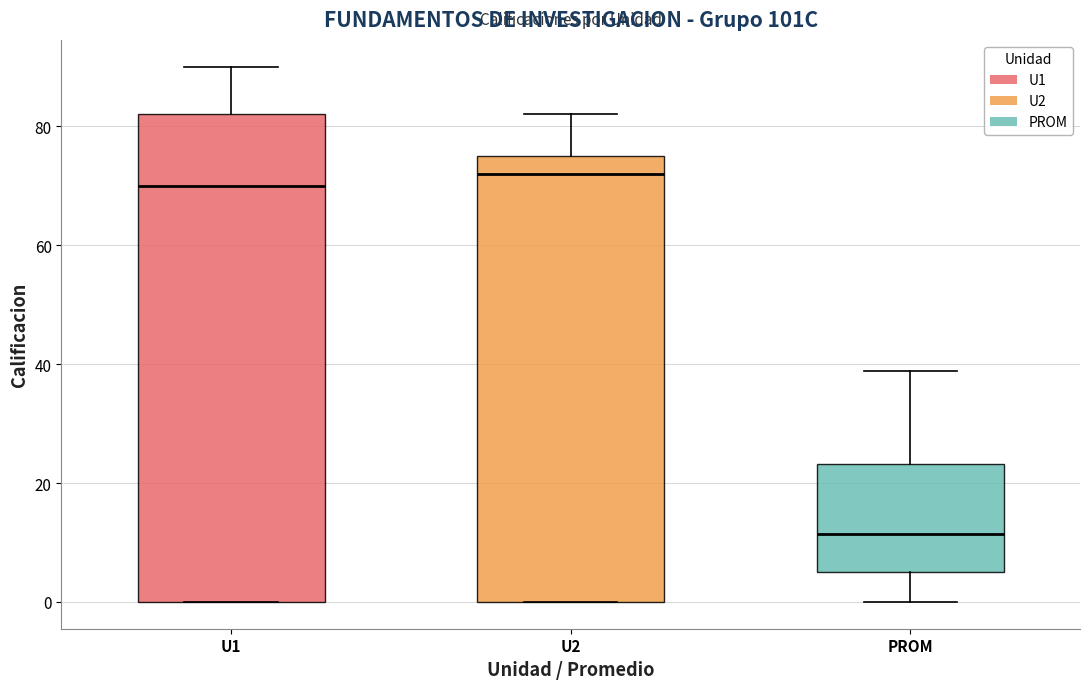

Reading left to right, transcribe this box plot: for each box, give where its median line is, the range the box spans, and where its two whiskers end, as read against the y-axis. The values are not printed on the chart, so give them approximately, as read against the axis.

U1: median 70, box 0 to 82, whiskers 0 to 90
U2: median 72, box 0 to 76, whiskers 0 to 82
PROM: median 12, box 6 to 24, whiskers 0 to 38